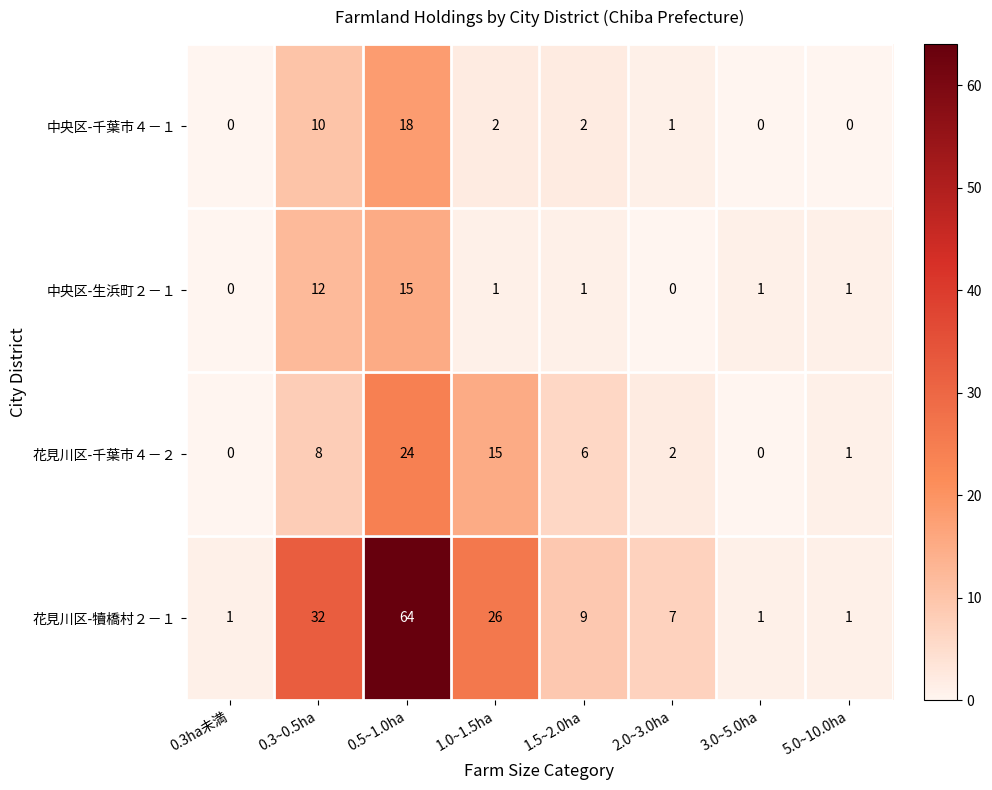

Which series has the widest spread of values?

花見川区-犢橋村２－１